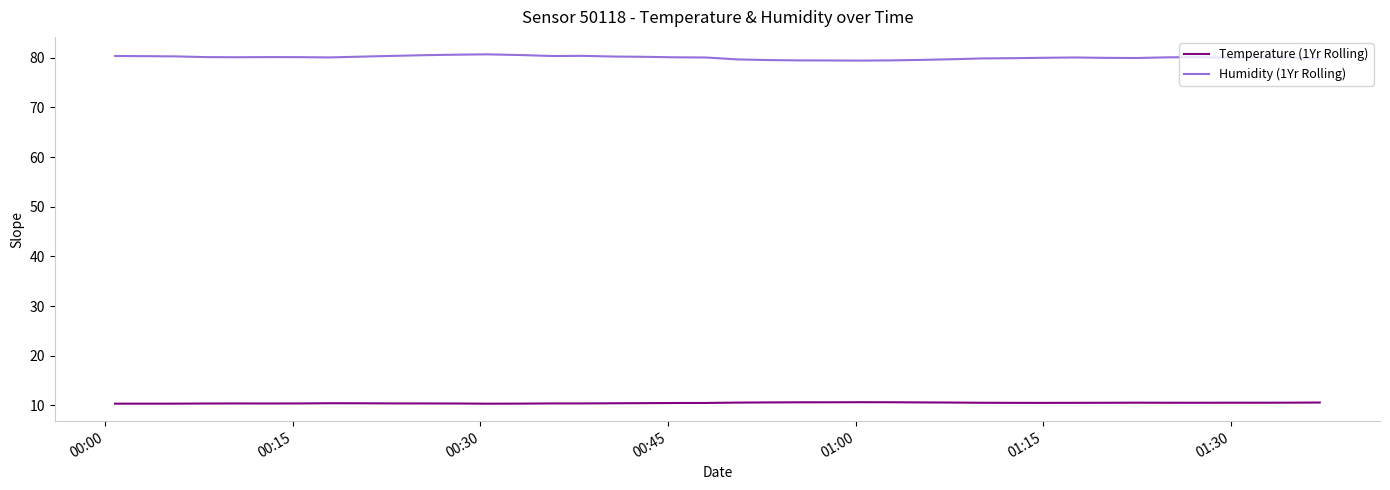

What is the maximum value shown in the chart?

80.7